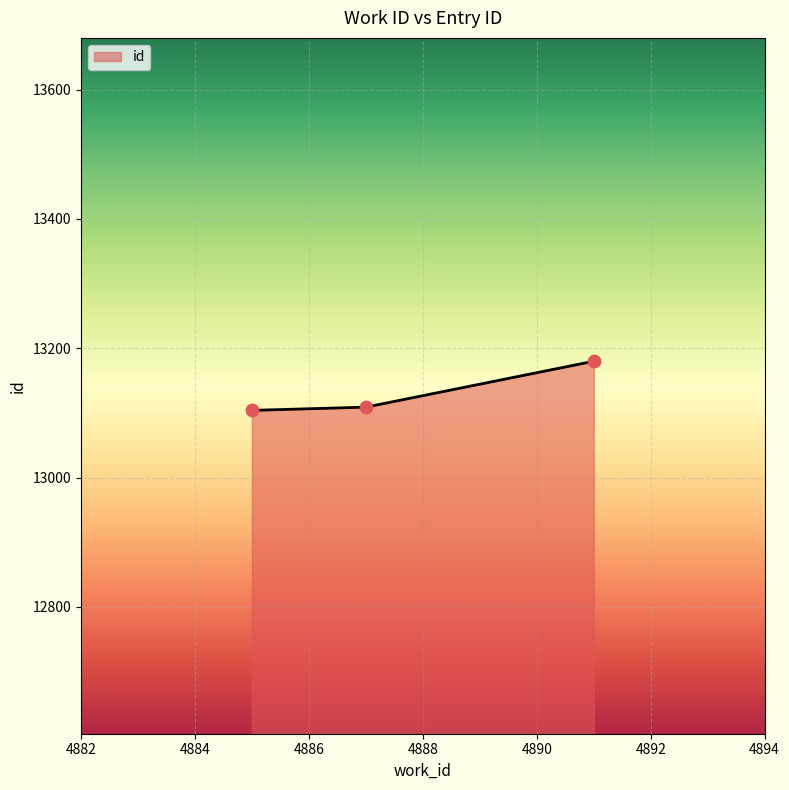

What is the smallest value displayed?

13104